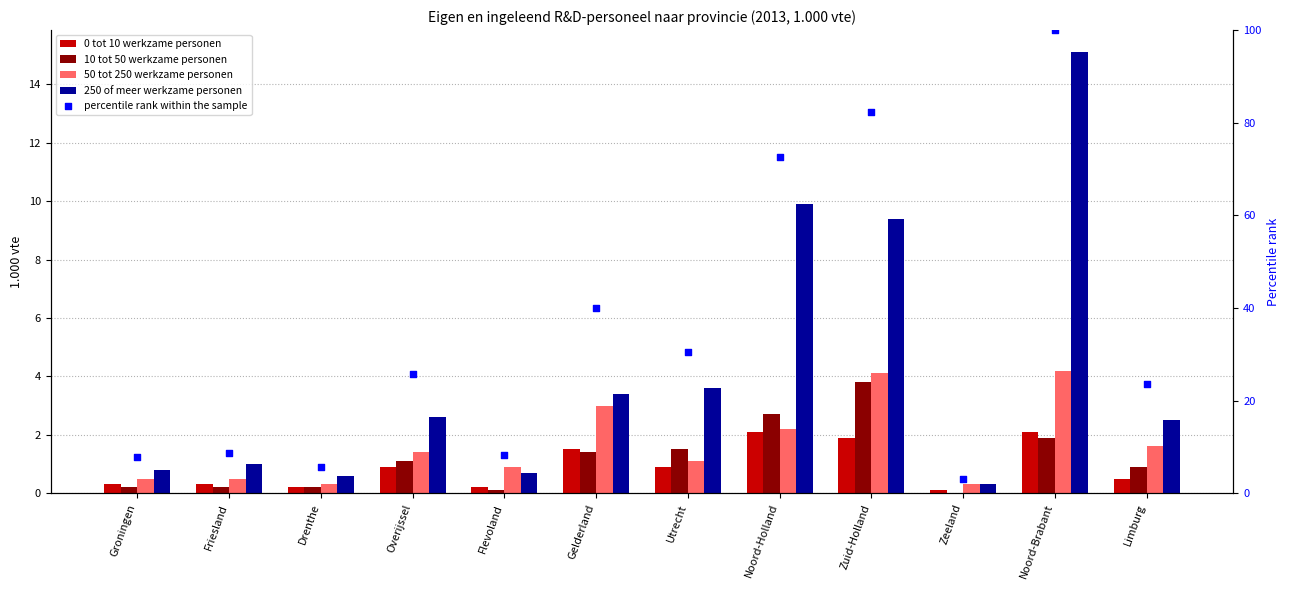

Is the value of 10 tot 50 werkzame personen at Flevoland greater than the value of 250 of meer werkzame personen at Drenthe?

No